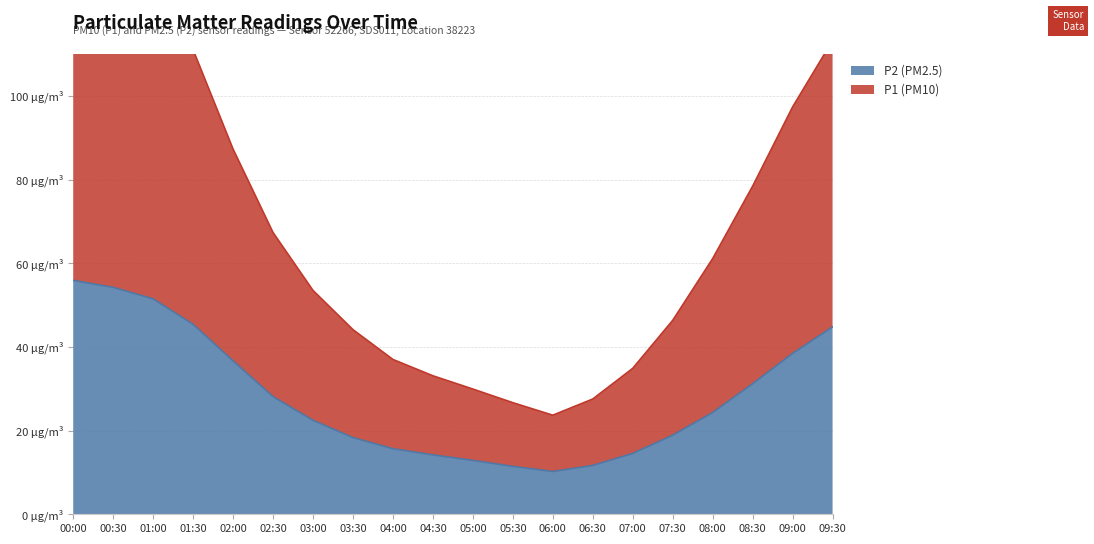

True or false: P2 (PM2.5) and P1 (PM10) intersect in this chart.

False